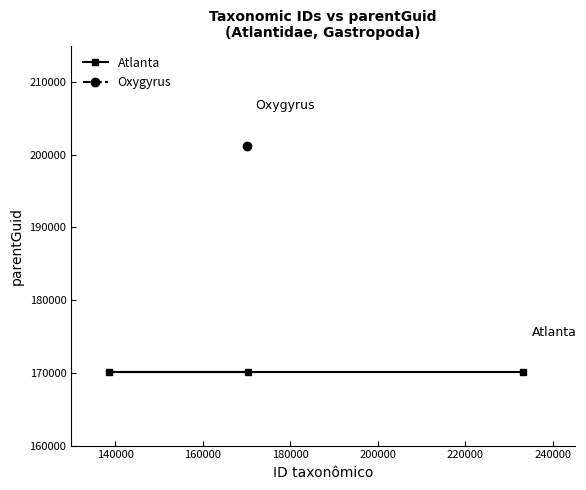

Rank the series by their maximum value, from highest to lowest.

Oxygyrus, Atlanta